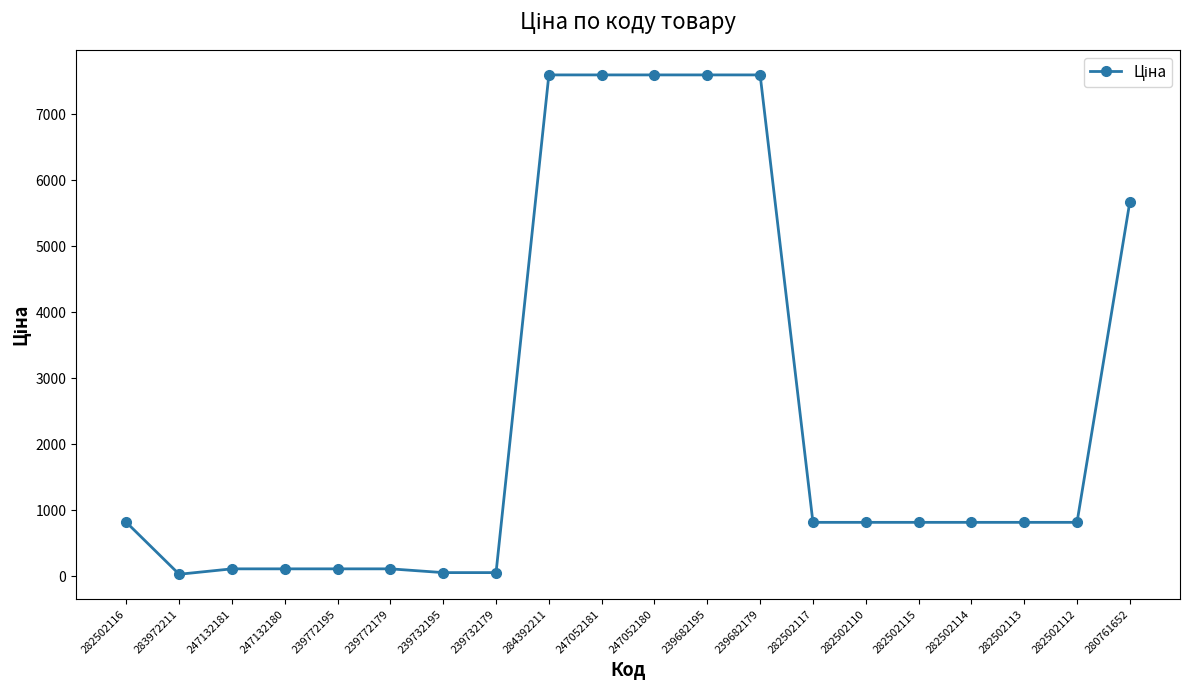

Approximately how many times larger is the value at 239682179 compared to 282502117?

9.3